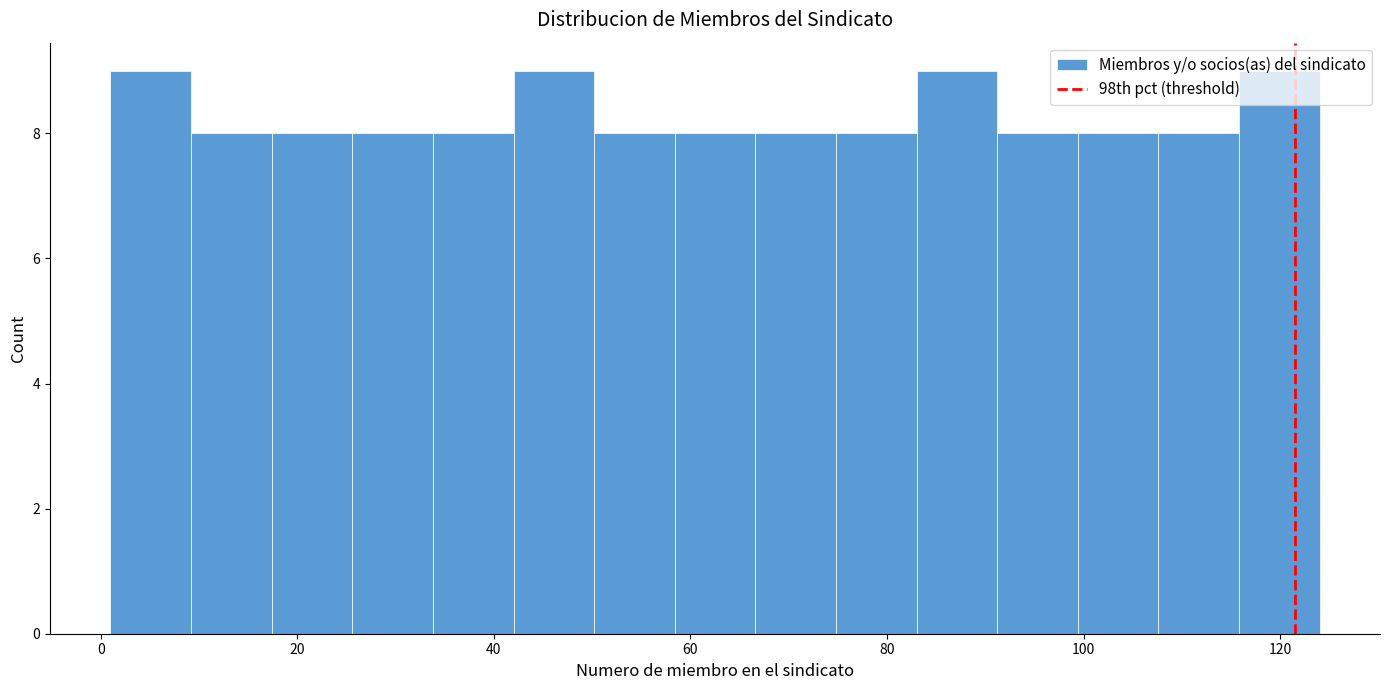

Reading left to right, transcribe this chart: for each bar, give the range it covers on the x-axis and its height. Neither the bar edges nor the heights are printed on the chart, so give them approximately, as read against the axes.

1.0 to 9.2: 9
9.2 to 17.4: 8
17.4 to 25.6: 8
25.6 to 33.8: 8
33.8 to 42.0: 8
42.0 to 50.2: 9
50.2 to 58.4: 8
58.4 to 66.6: 8
66.6 to 74.8: 8
74.8 to 83.0: 8
83.0 to 91.2: 9
91.2 to 99.4: 8
99.4 to 107.6: 8
107.6 to 115.8: 8
115.8 to 124.0: 9